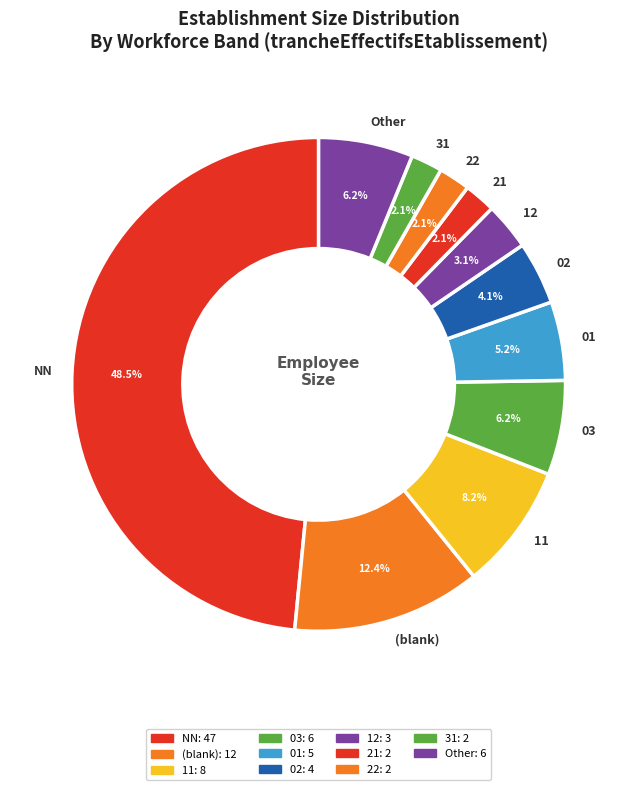

What is the largest slice in the pie chart?

NN